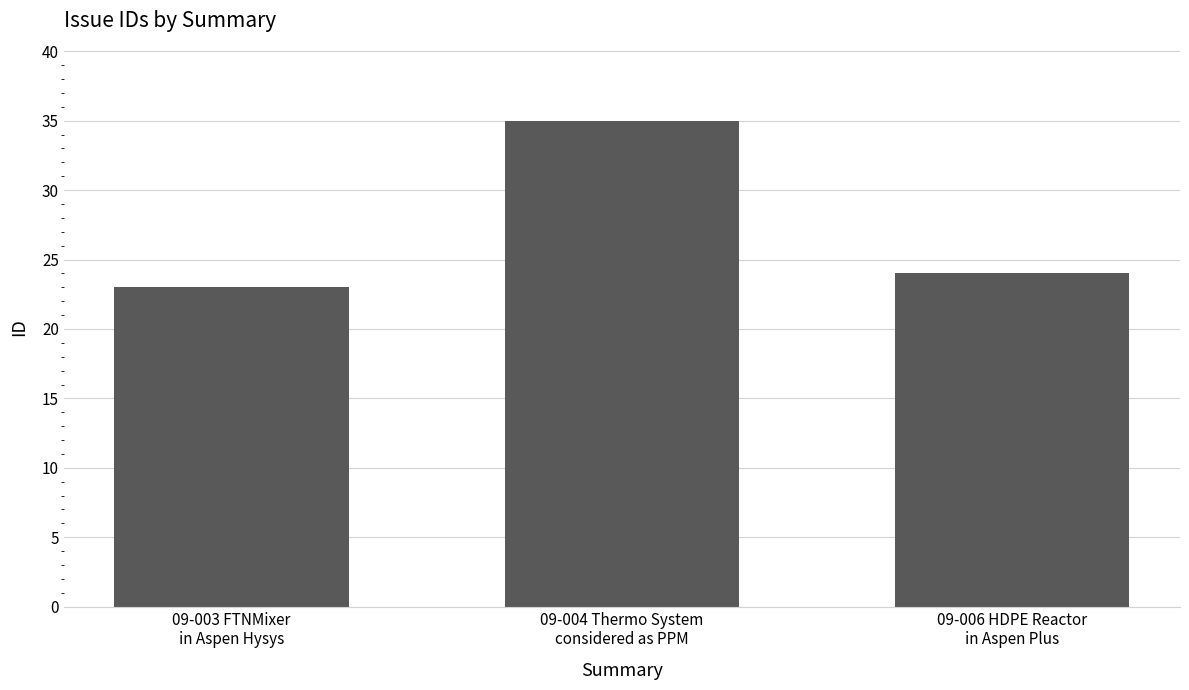

What is the sum of all values?

82